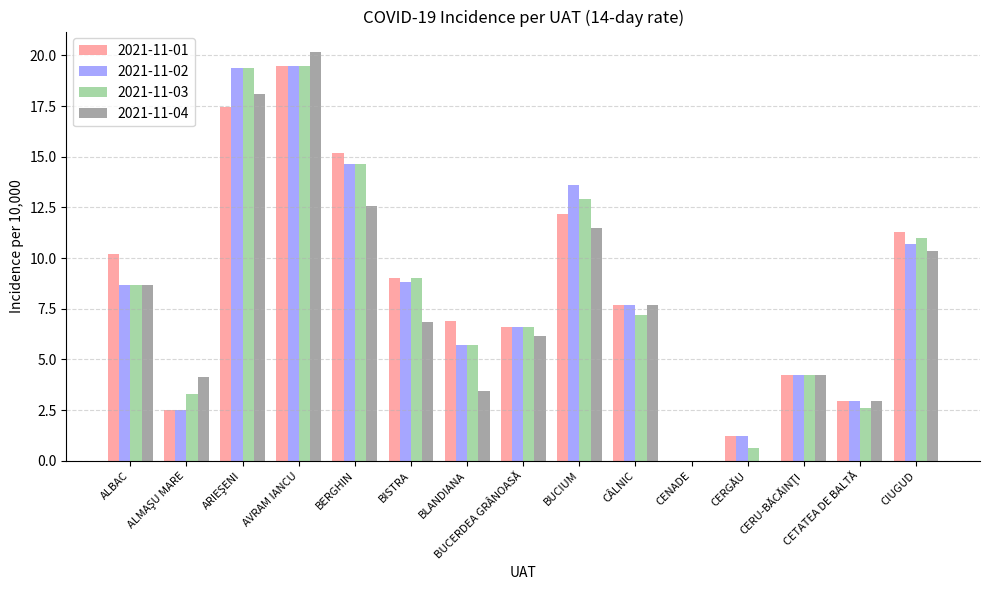

Does the chart contain stacked bars?

No